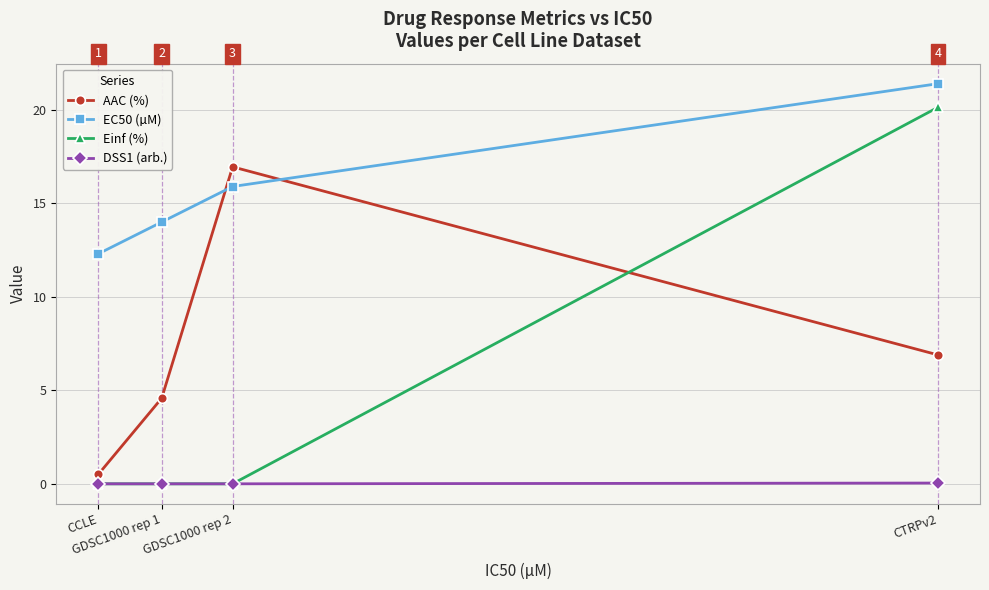

Does the chart display data point markers on the line(s)?

Yes